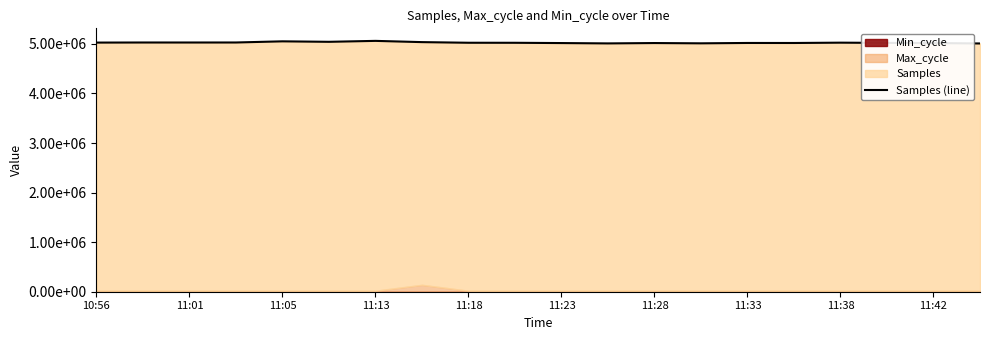

Does the chart display data point markers on the line(s)?

No